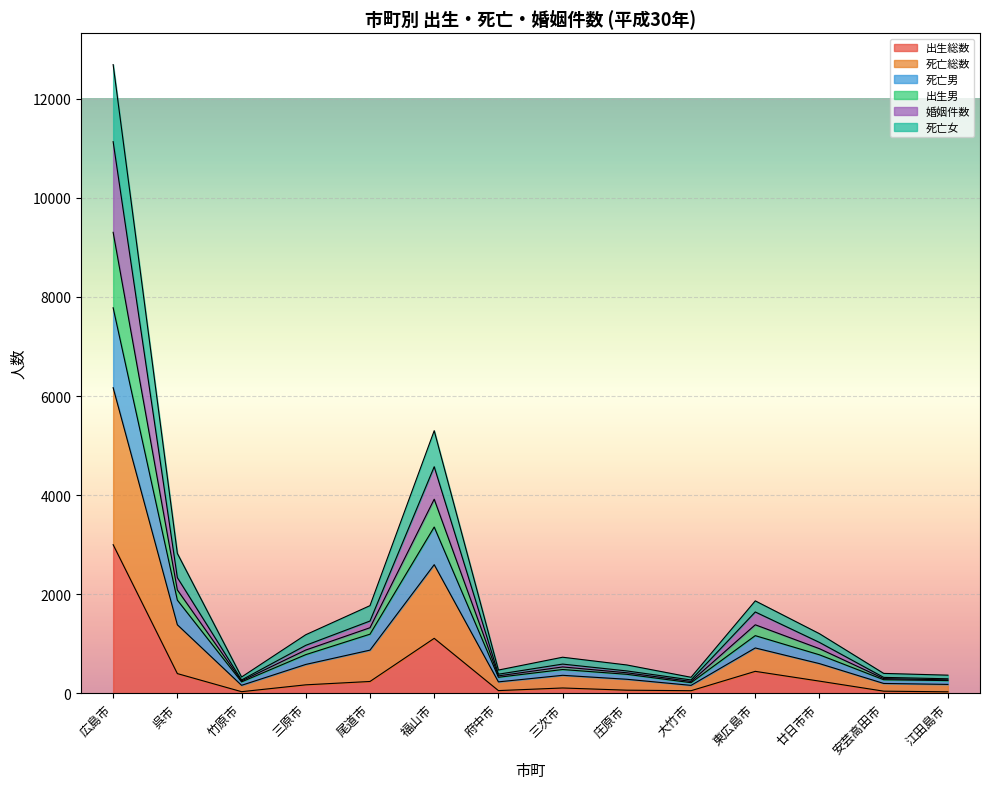

The 死亡総数 series shows 567.5 at 府中市. True or false?

False